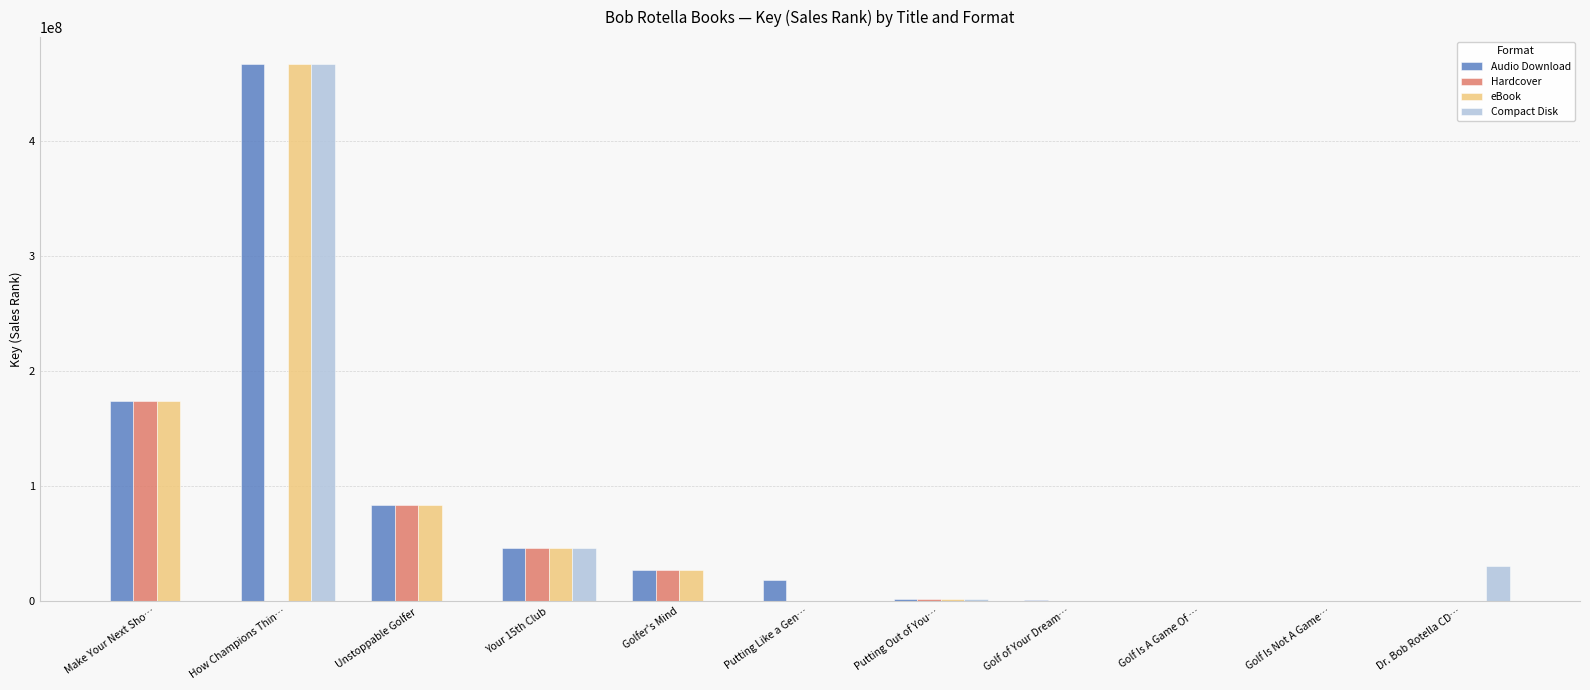

What is the highest value of the Audio Download series?

467048018